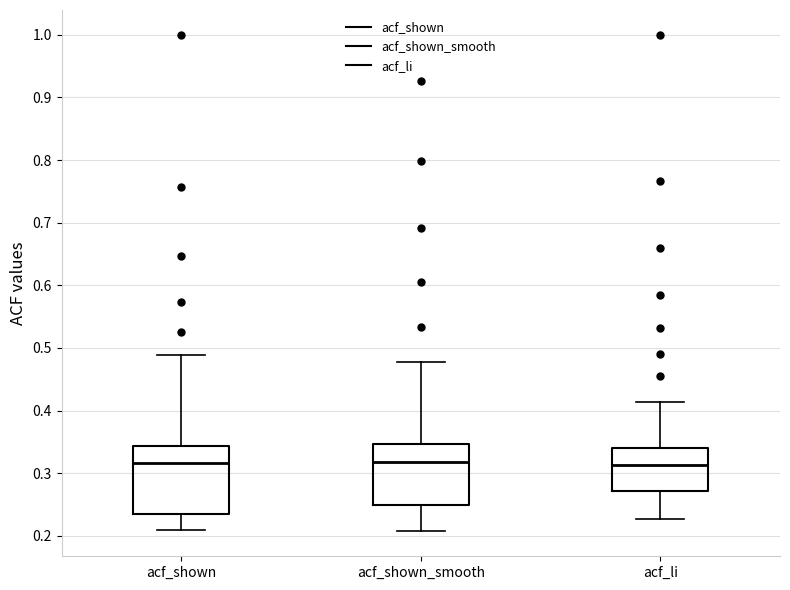

Which box is the tallest, from its lower edge to its upper edge?

acf_shown